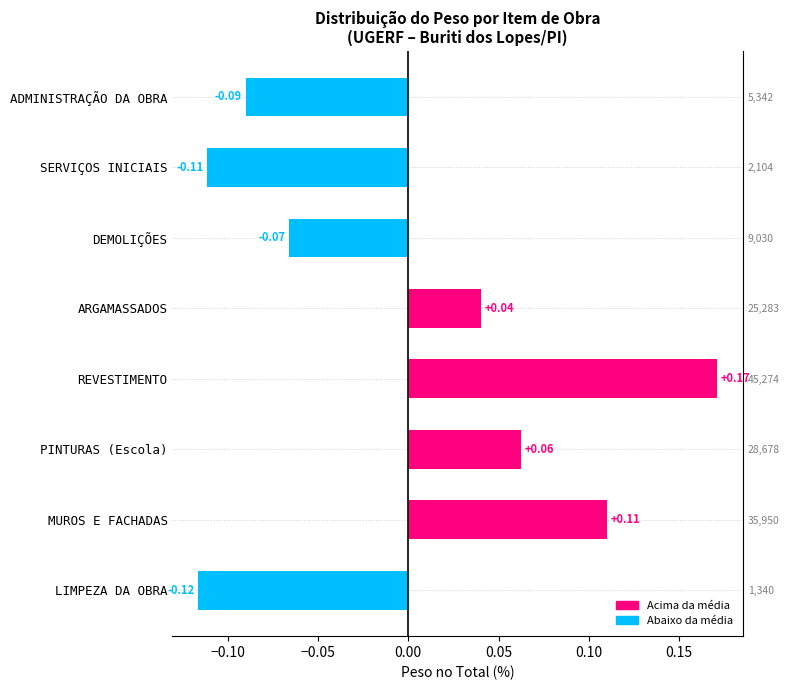

Does the chart contain any negative values?

Yes